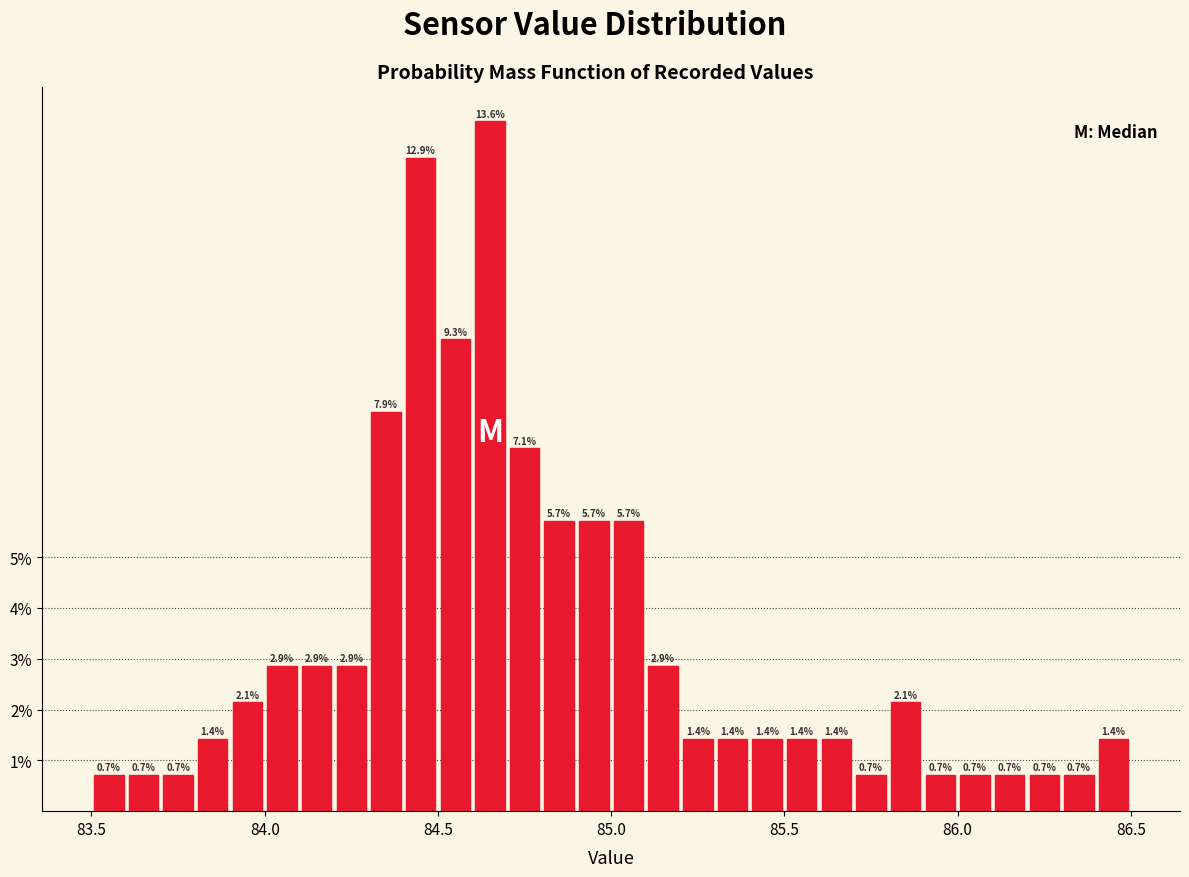

Read against the x-axis, roughly where is the centre of the tallest bar?

84.65